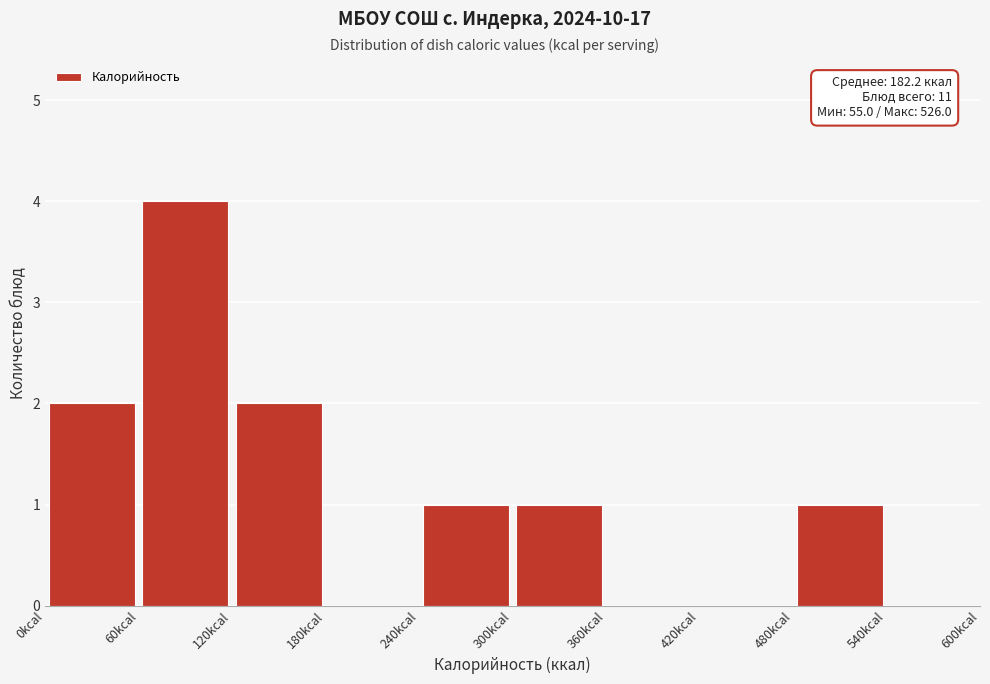

Over which range of the x-axis is the bar tallest?

60 to 120